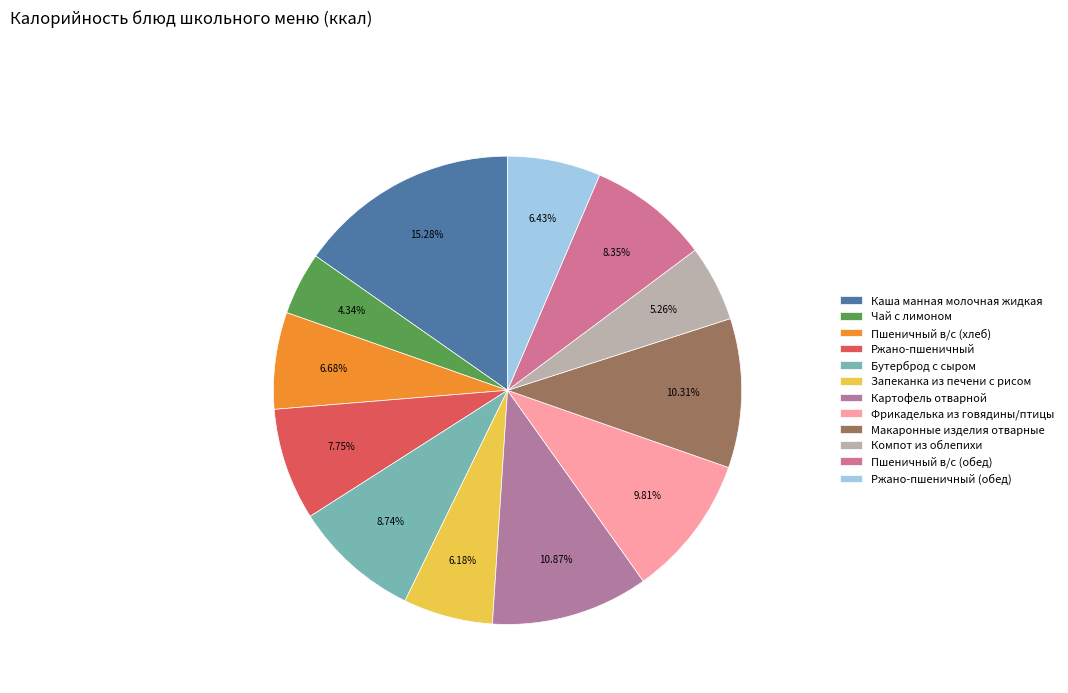

To the nearest percent, what is the difference between the Бутерброд с сыром and Фрикаделька из говядины/птицы slice percentages?

1%